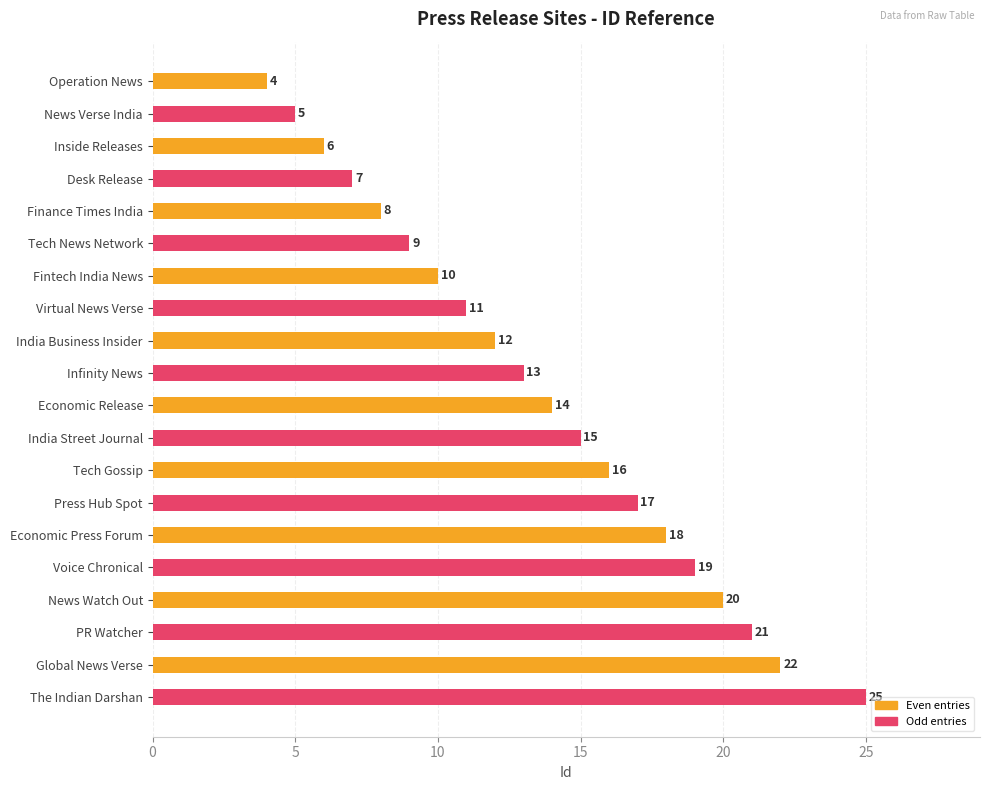

Rank the categories by value from highest to lowest.

The Indian Darshan, Global News Verse, PR Watcher, News Watch Out, Voice Chronical, Economic Press Forum, Press Hub Spot, Tech Gossip, India Street Journal, Economic Release, Infinity News, India Business Insider, Virtual News Verse, Fintech India News, Tech News Network, Finance Times India, Desk Release, Inside Releases, News Verse India, Operation News